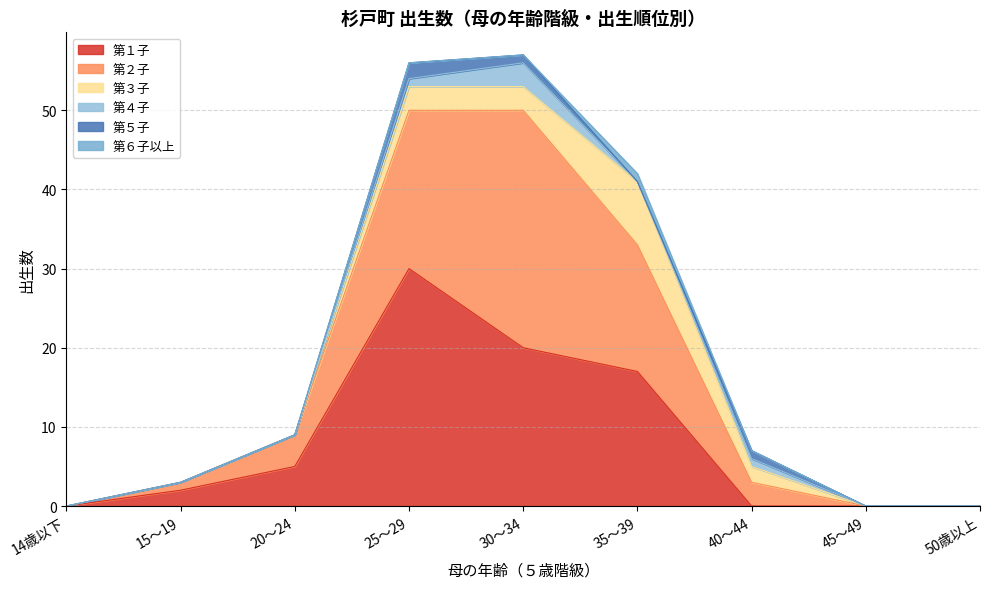

At which label does 第１子 first exceed 2?

20～24